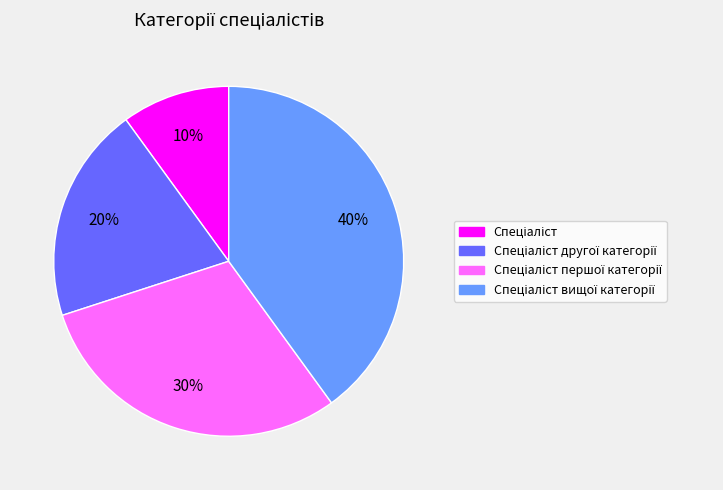

Is there a majority slice in this chart?

No